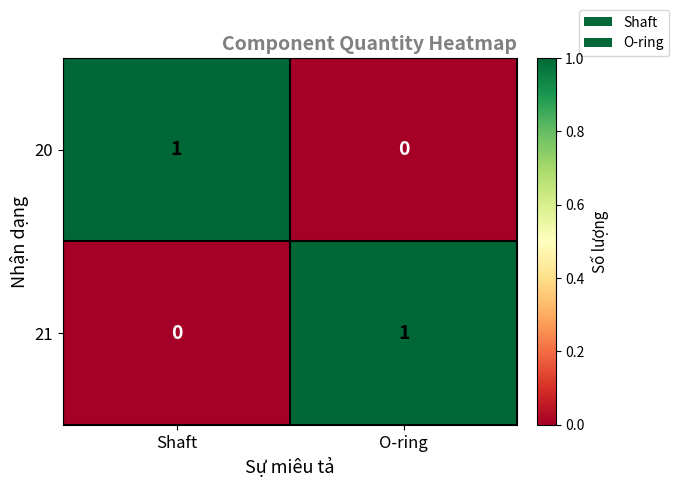

Count the number of categories in the chart.

2